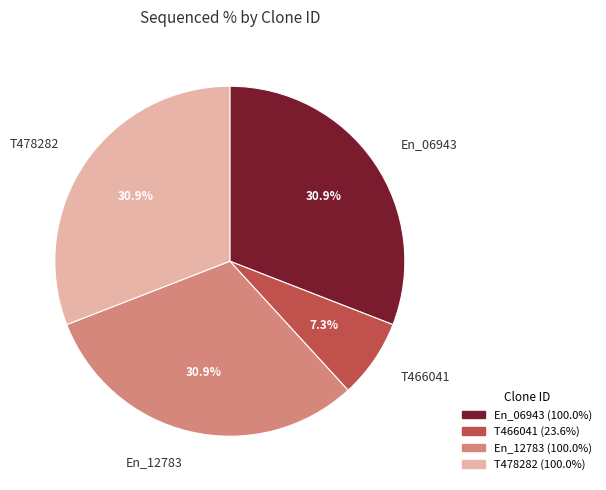

Which category has the smallest portion of the pie?

T466041